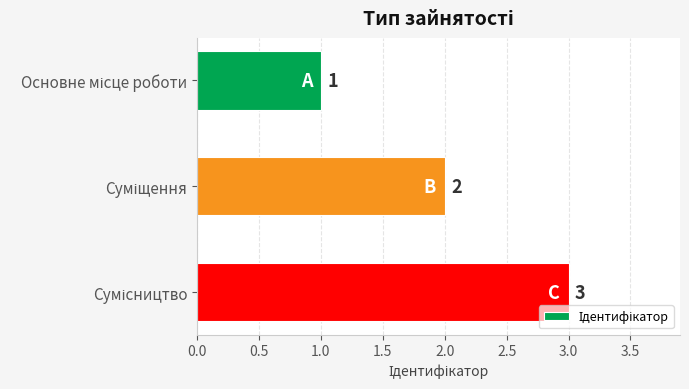

Count the values in the range 1 to 3.

3